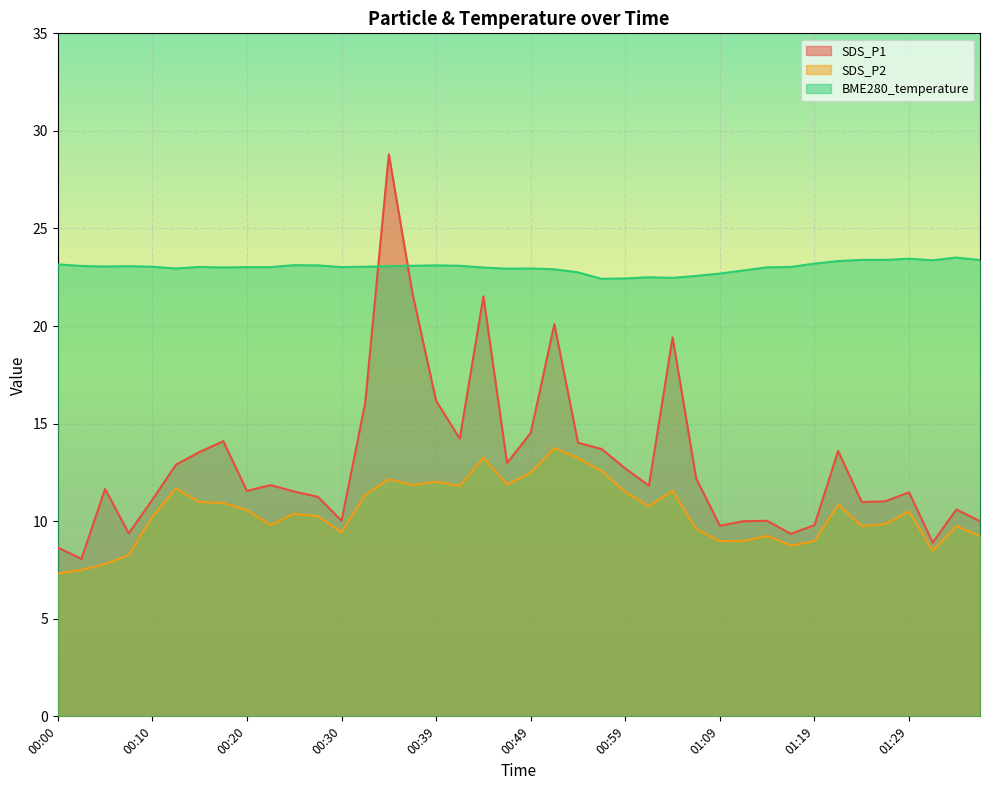

How many series are shown in this chart?

3